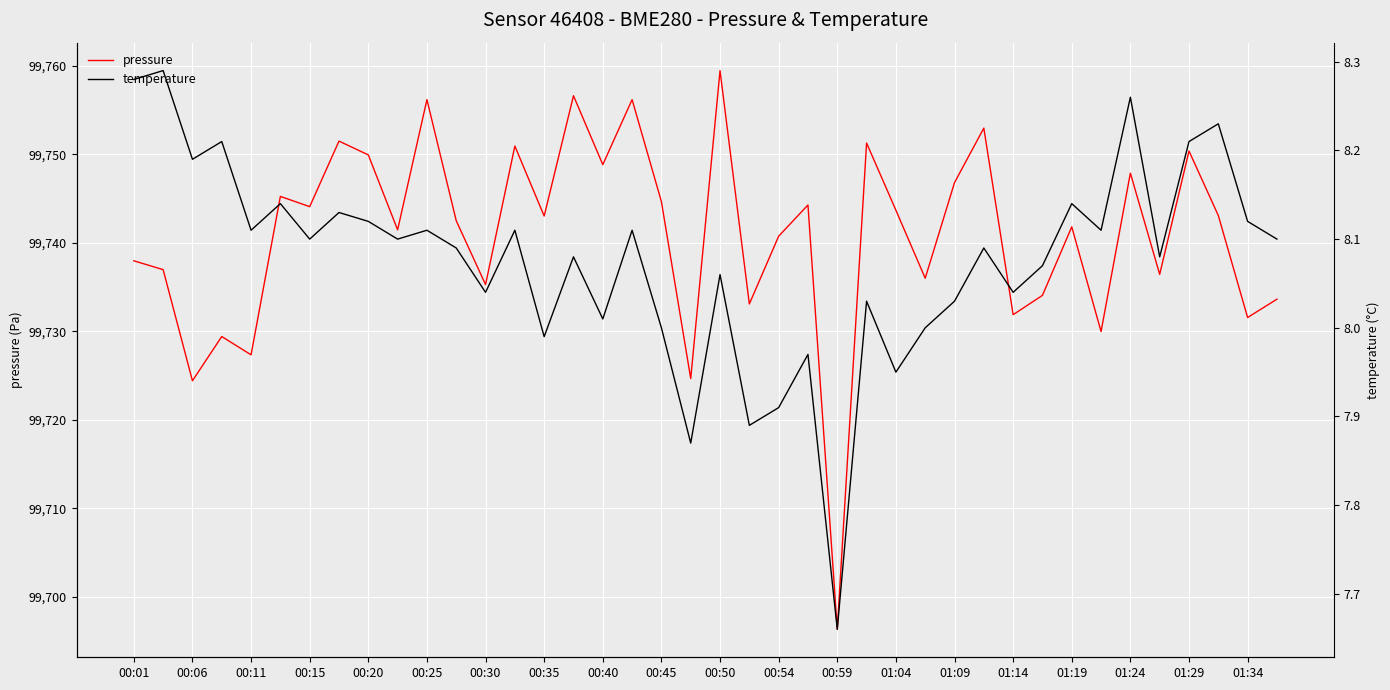

Which category has the highest value in the pressure series?

00:50